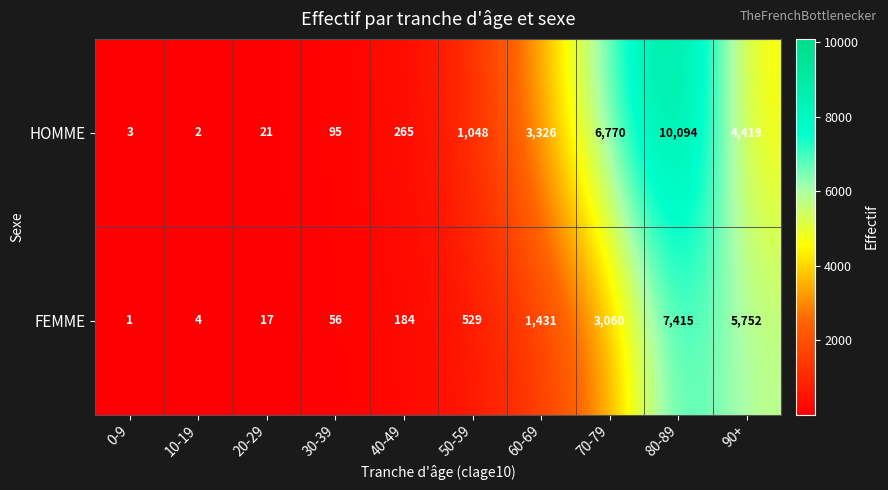

Which series has the largest total across all categories?

HOMME